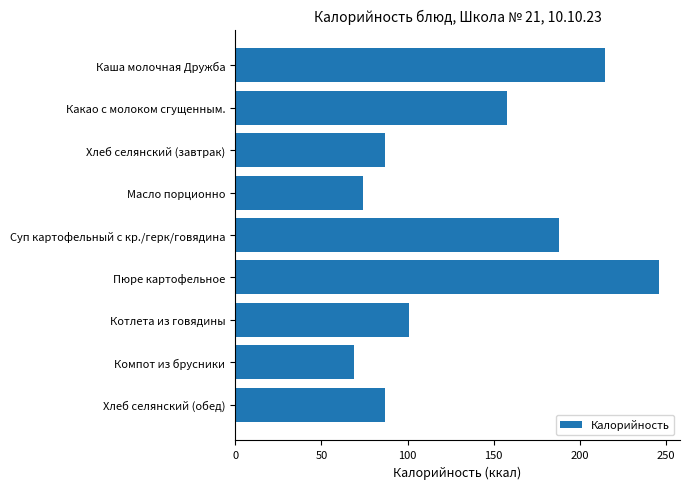

Are the bars horizontal?

Yes